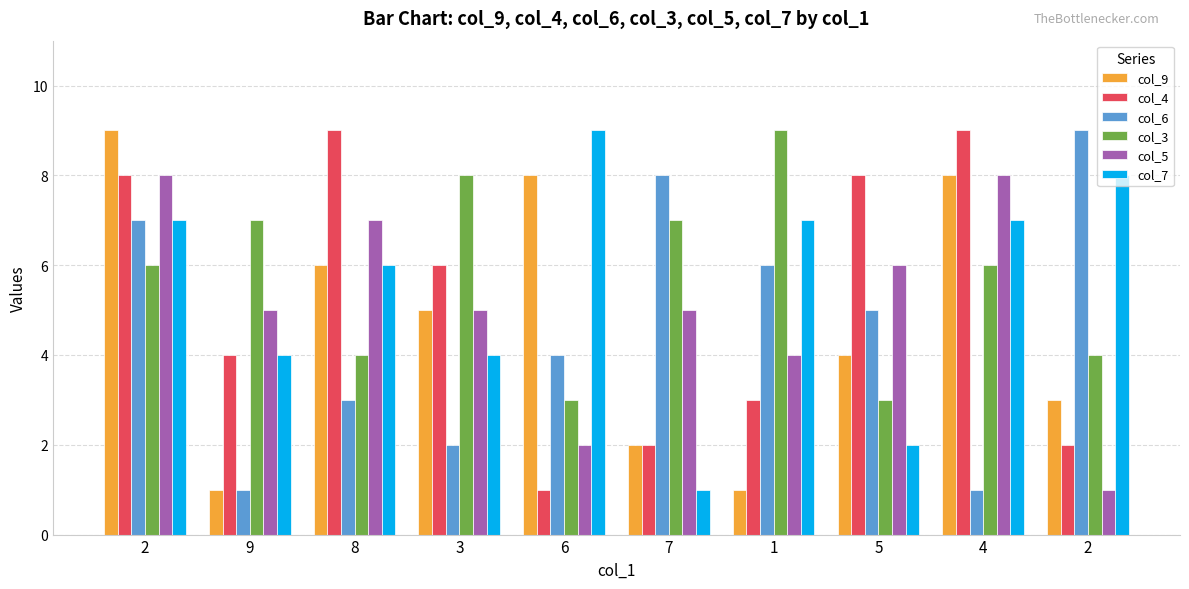

At which label does col_3 first exceed 6?

9